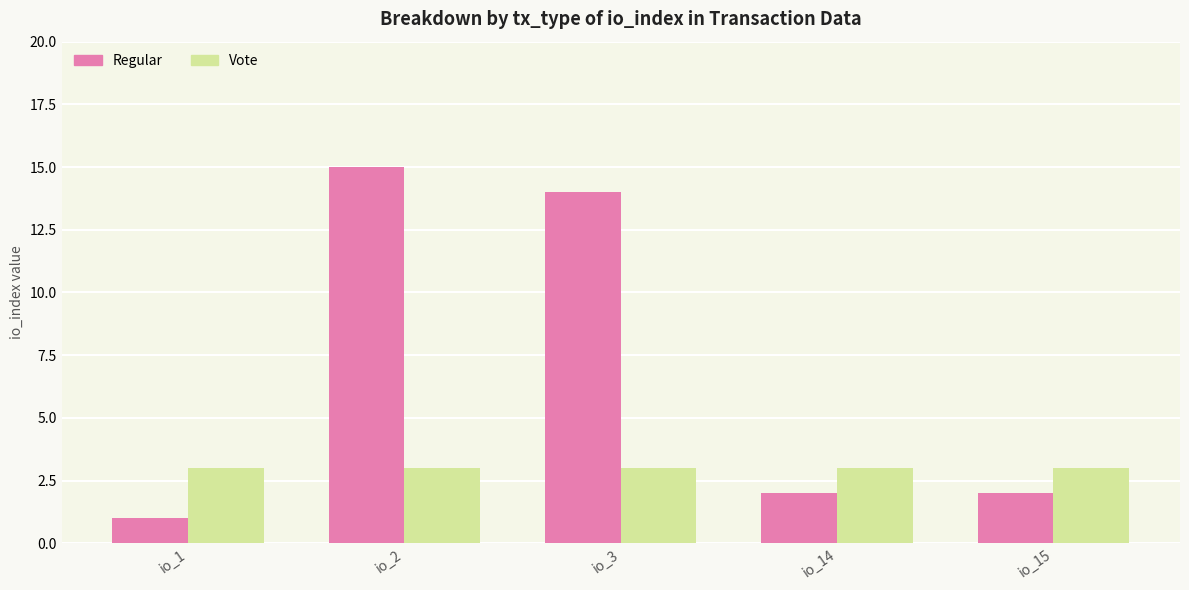

What is the average value of the Regular series?

7